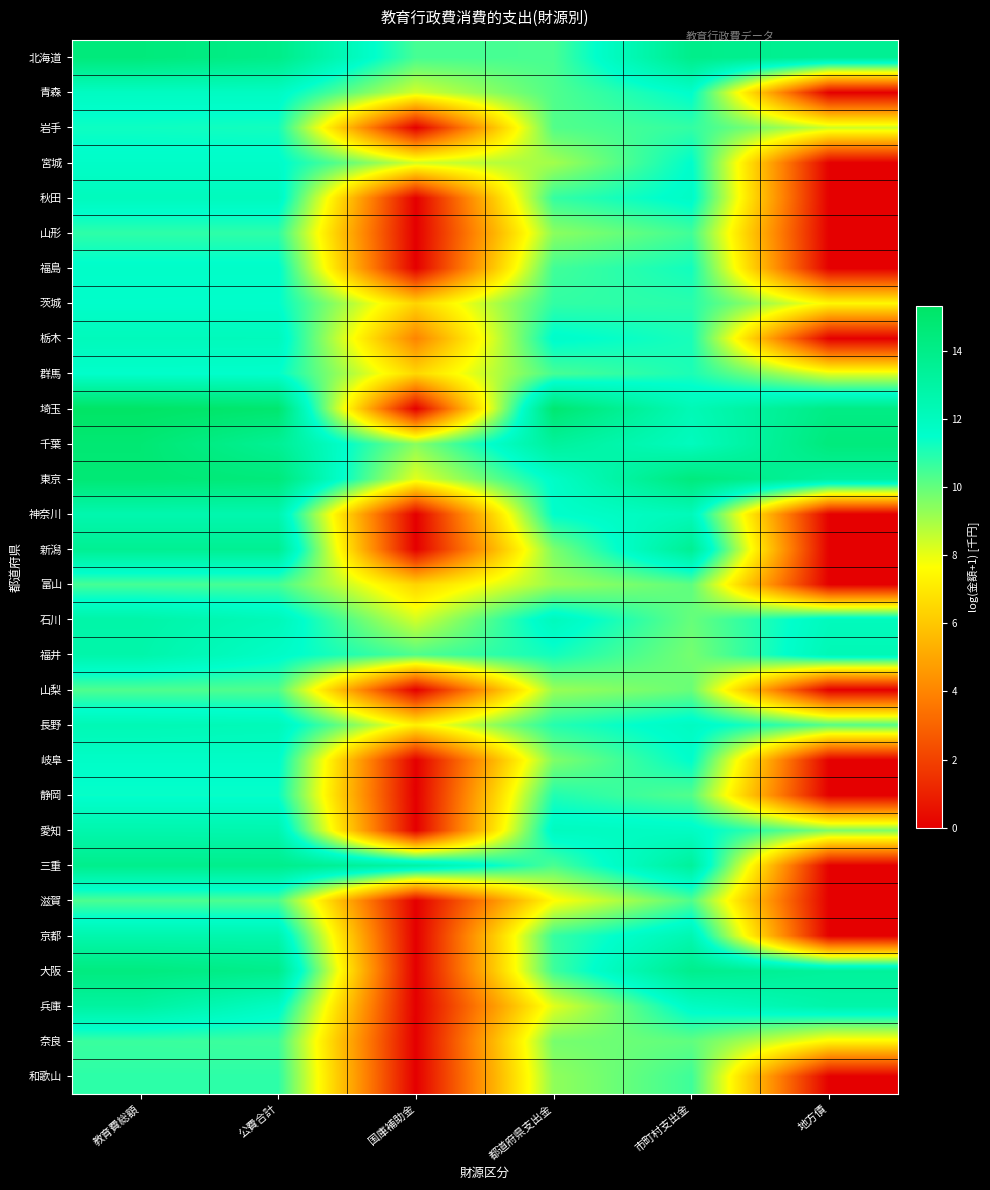

List the series in order of their peak value, highest first.

埼玉, 千葉, 東京, 北海道, 大阪, 三重, 新潟, 兵庫, 石川, 福井, 京都, 愛知, 神奈川, 長野, 栃木, 秋田, 青森, 岐阜, 宮城, 福島, 茨城, 群馬, 静岡, 岩手, 和歌山, 山形, 奈良, 富山, 滋賀, 山梨